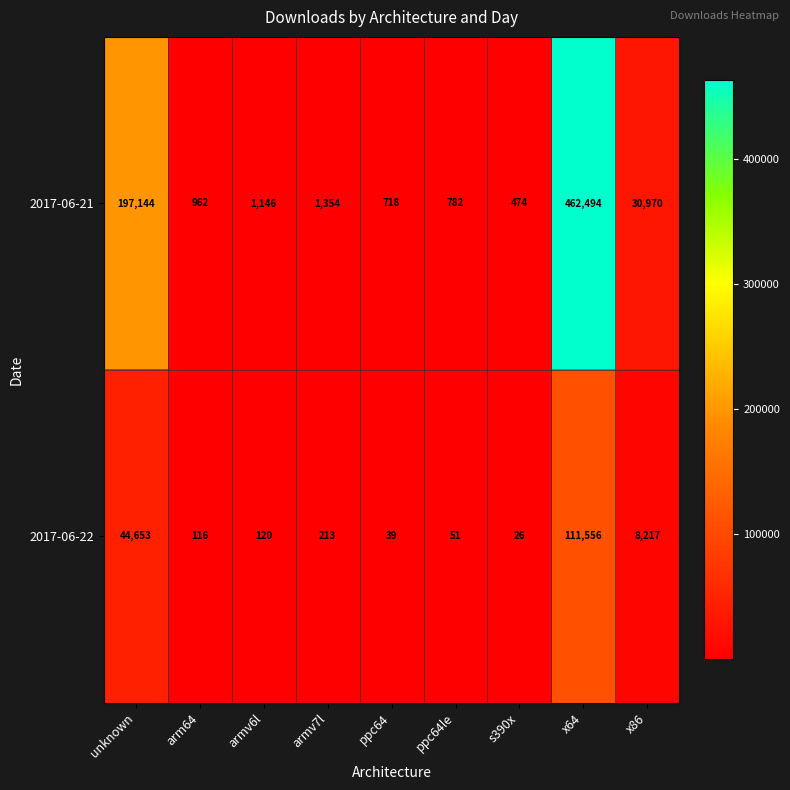

Which series changed the most between arm64 and armv6l?

2017-06-21